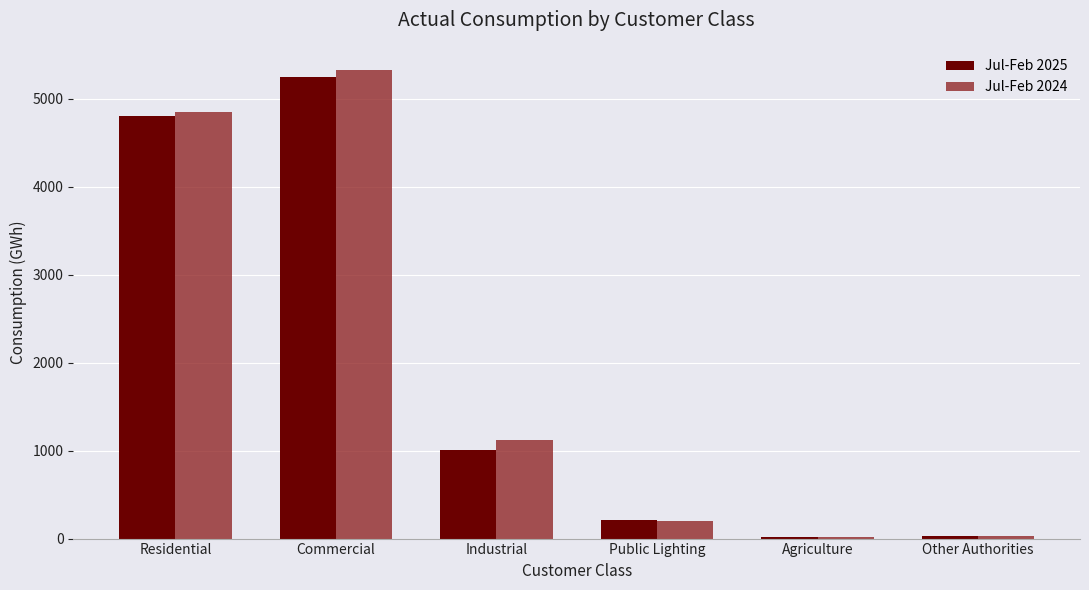

Is the value of Jul-Feb 2025 at Residential greater than the value of Jul-Feb 2024 at Public Lighting?

Yes